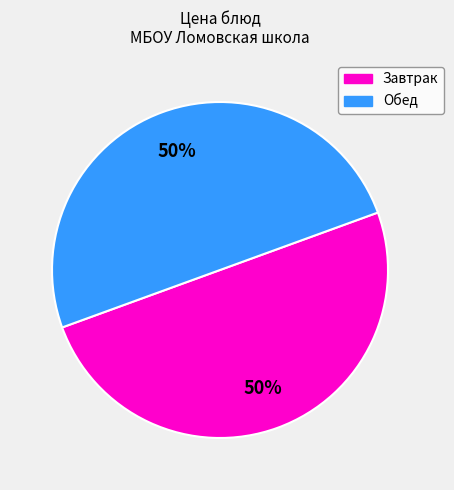

To the nearest percent, what is the average slice percentage?

50%